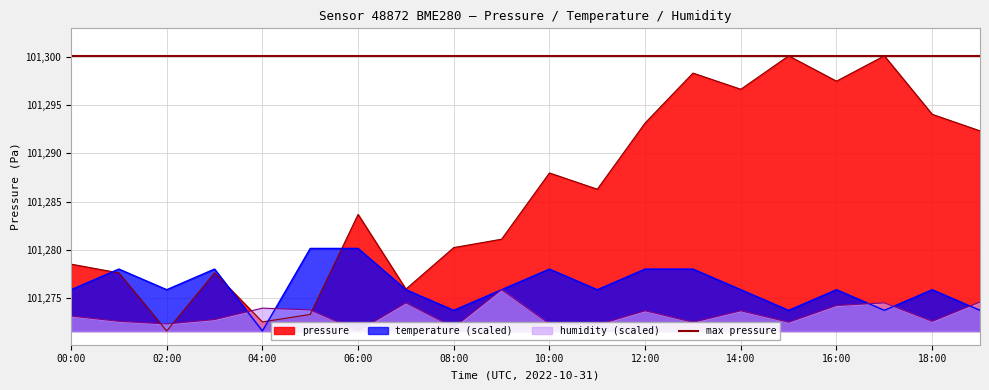

How many interior local peaks does the pressure series have?

6